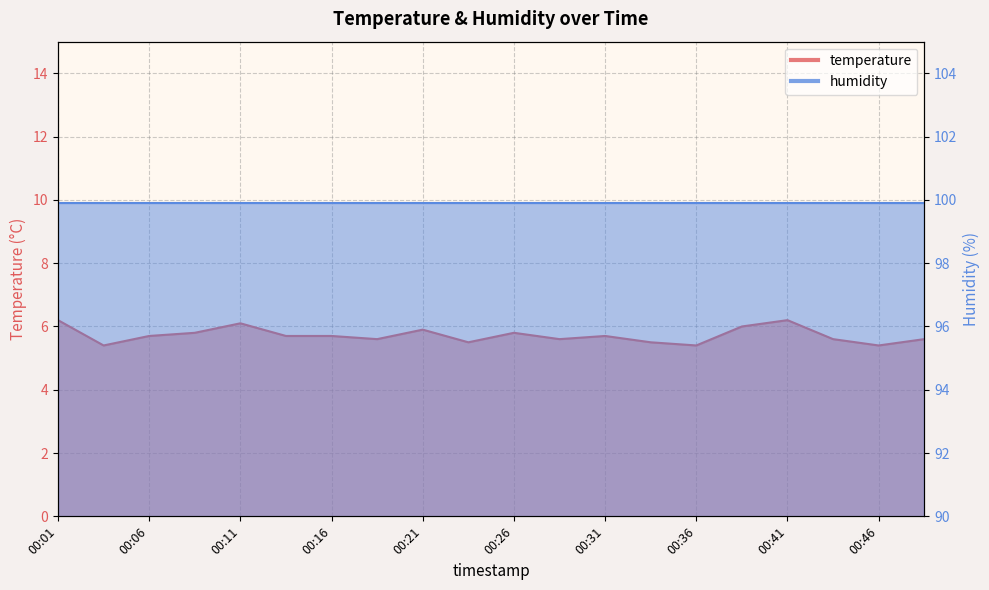

What is the difference between the values at 00:06 and 00:29?

0.1